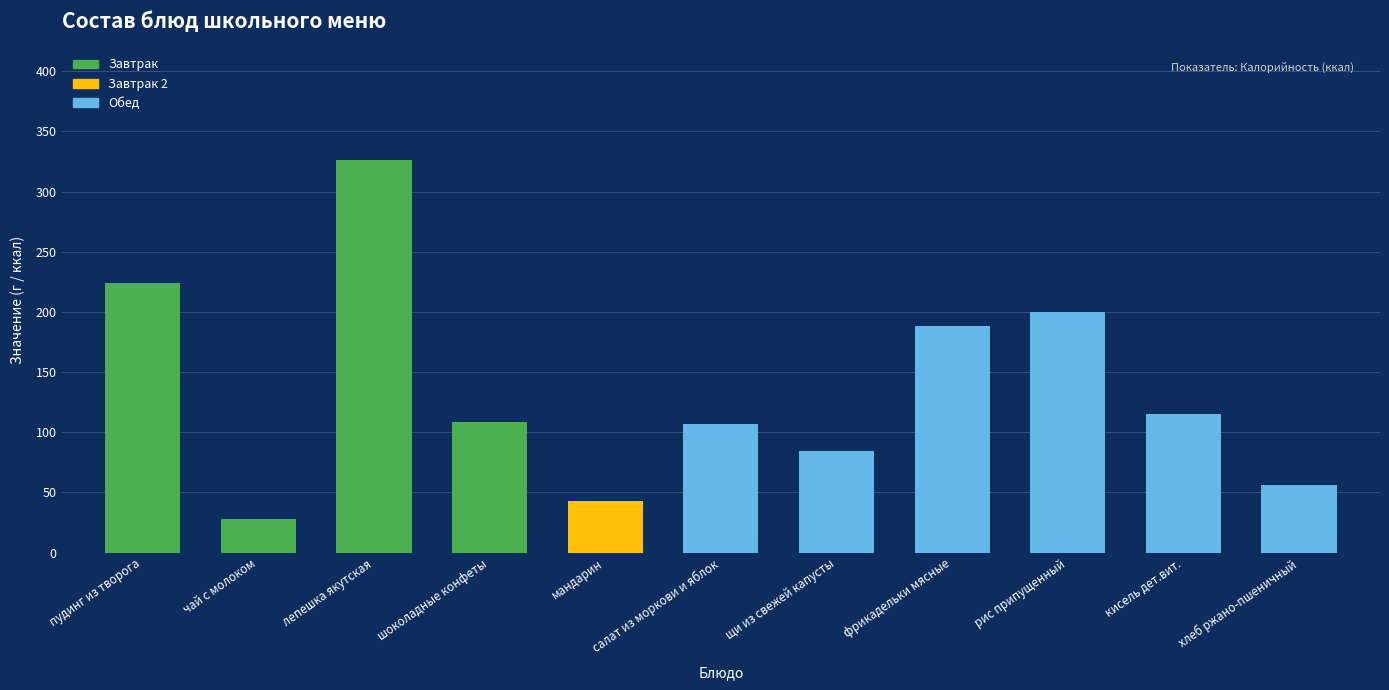

What is the maximum value shown in the chart?

326.0